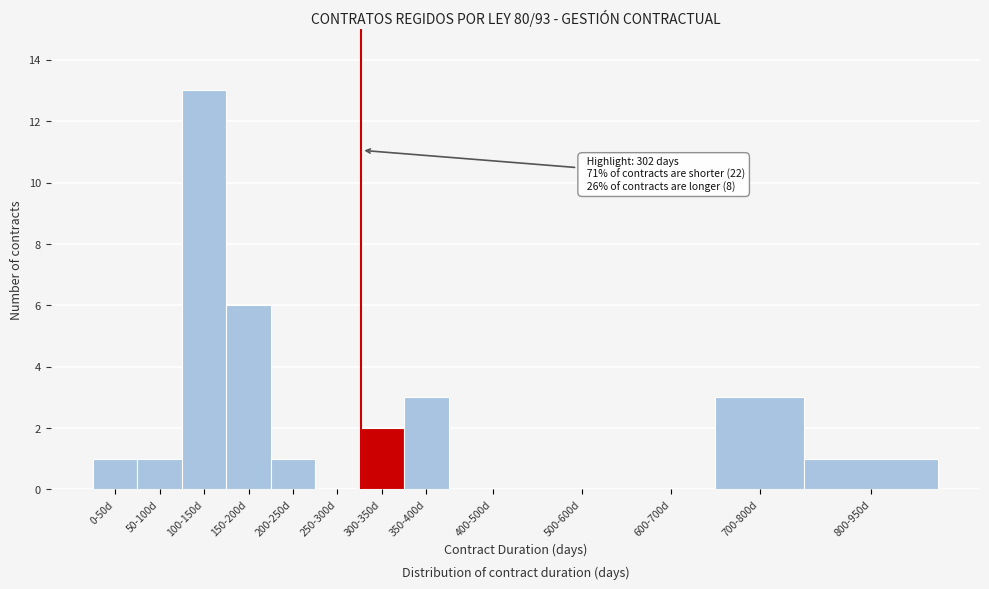

Reading right to left, what are all the values shown in this chart?

800-950d=1	700-800d=3	600-700d=0	500-600d=0	400-500d=0	350-400d=3	300-350d=2	250-300d=0	200-250d=1	150-200d=6	100-150d=13	50-100d=1	0-50d=1